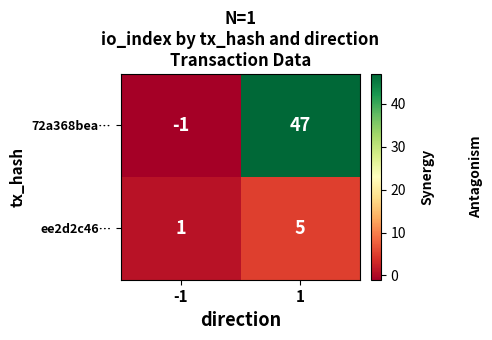

Which series changed the most between -1 and 1?

72a368bea…